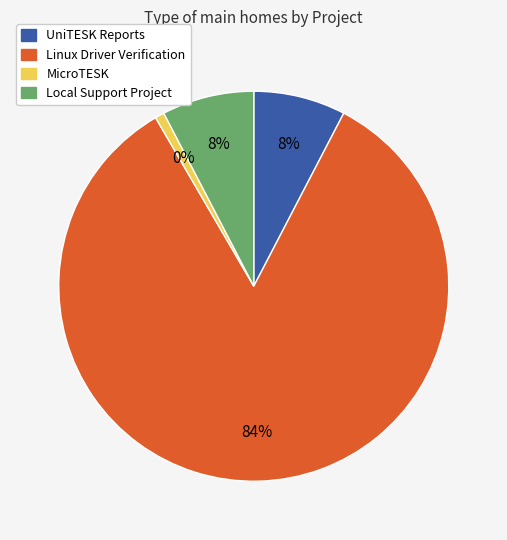

True or false: Linux Driver Verification accounts for 74% of the total.

False